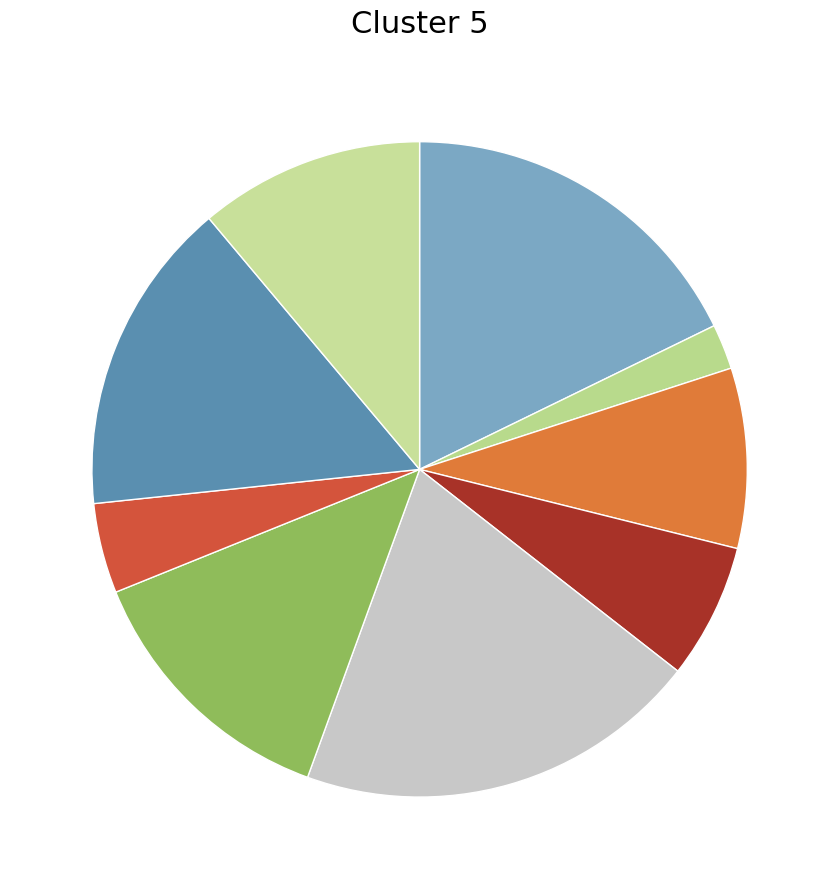

To the nearest percent, what is the difference between the largest and smallest slice percentages?

18%